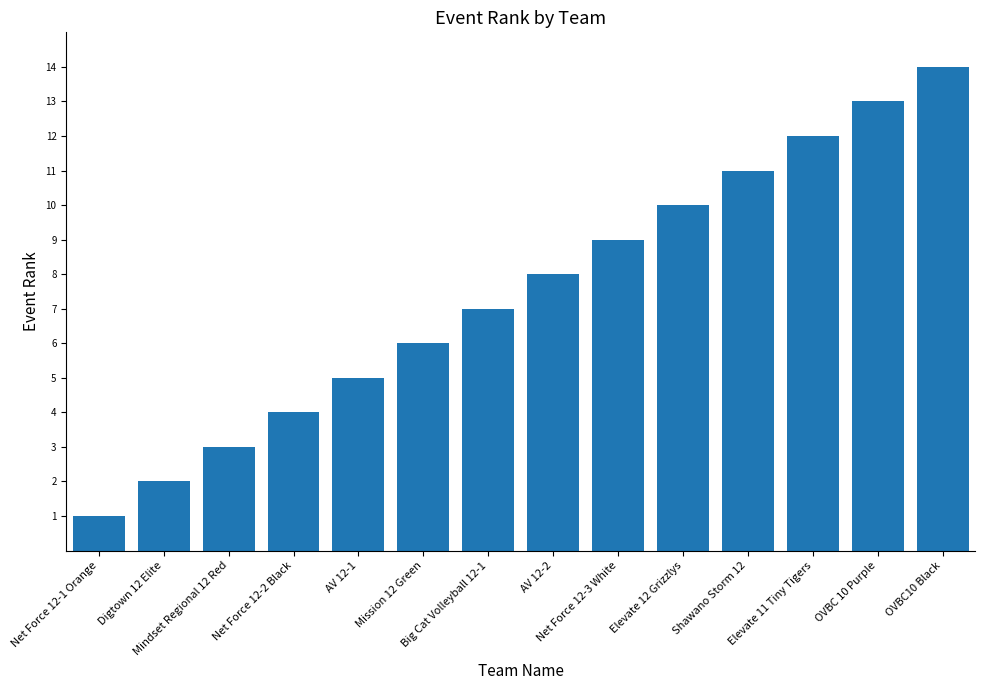

True or false: the data shows 1 at Digtown 12 Elite.

False